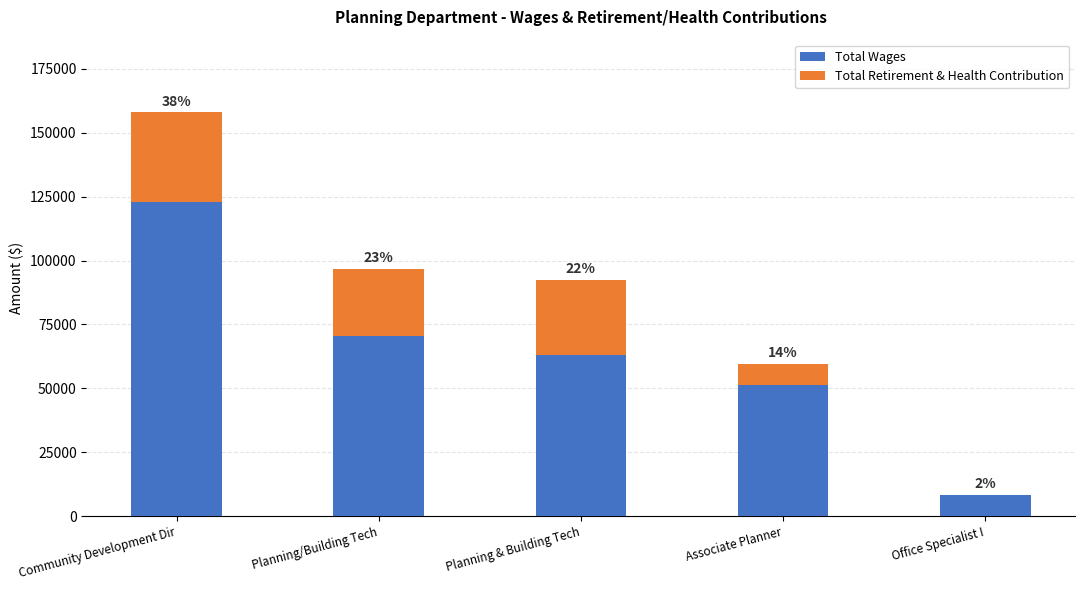

Does the chart contain stacked bars?

Yes